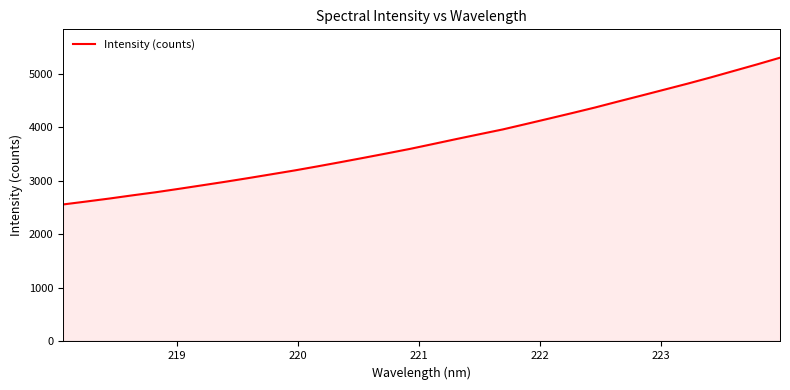

What is the smallest value displayed?

2560.5